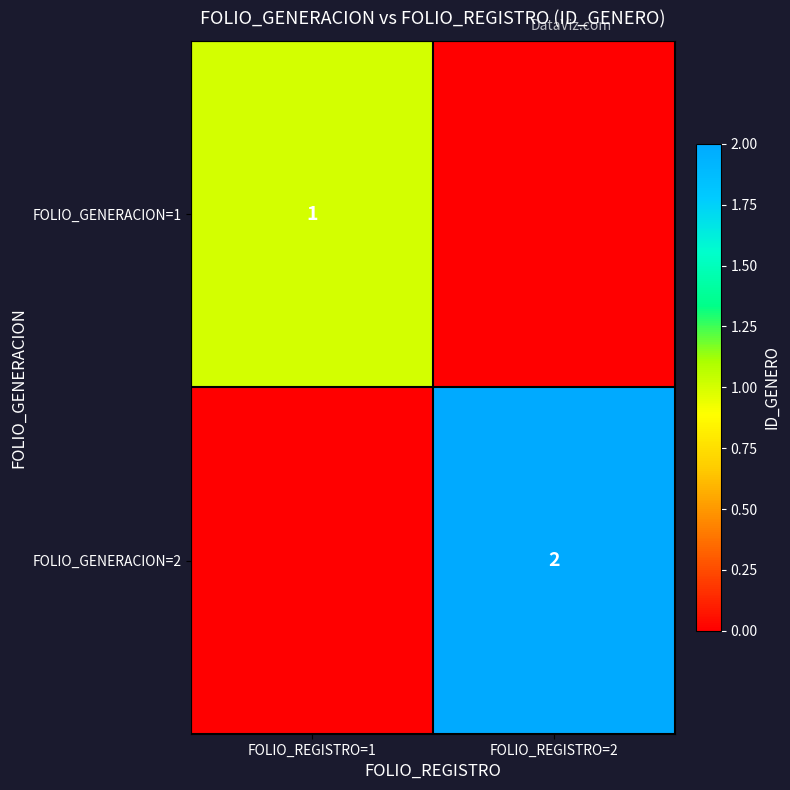

Which label corresponds to the largest value in the chart?

FOLIO_REGISTRO=2